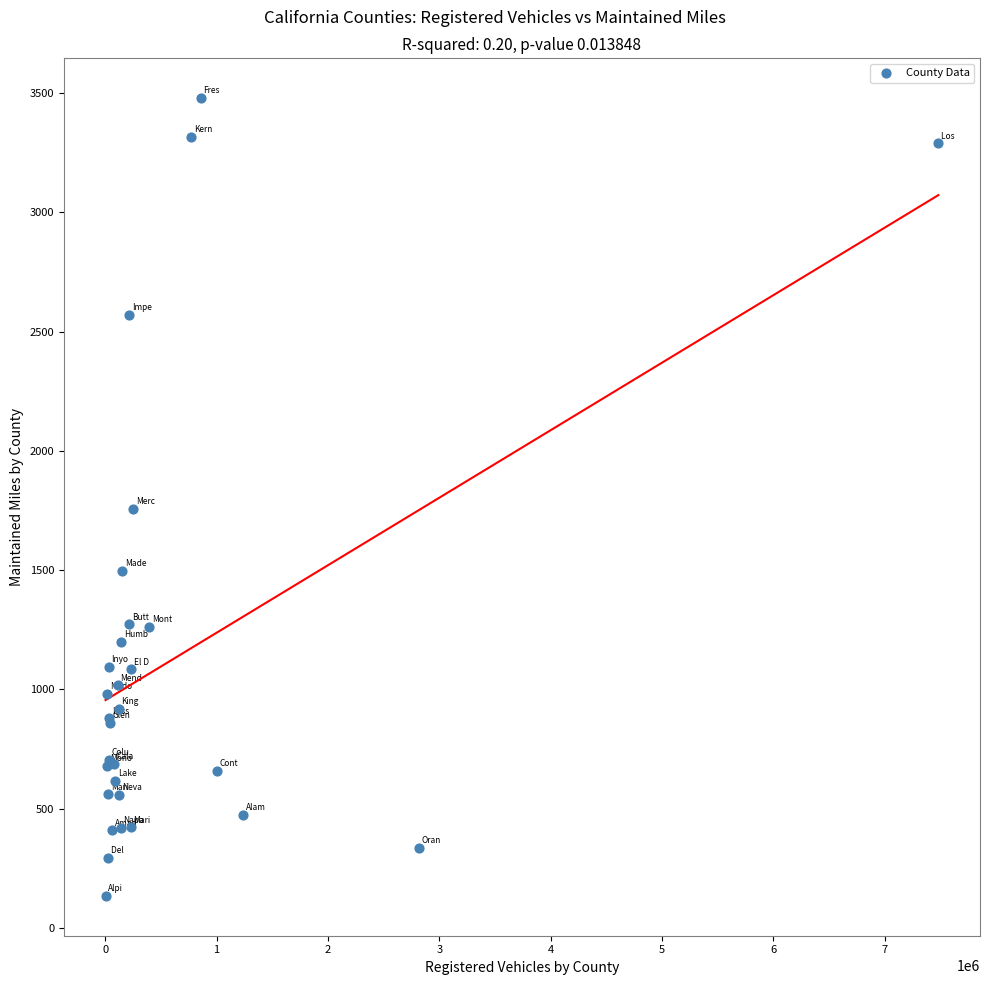

What Y value in the scatter plot is closest to 1806?

1755.5